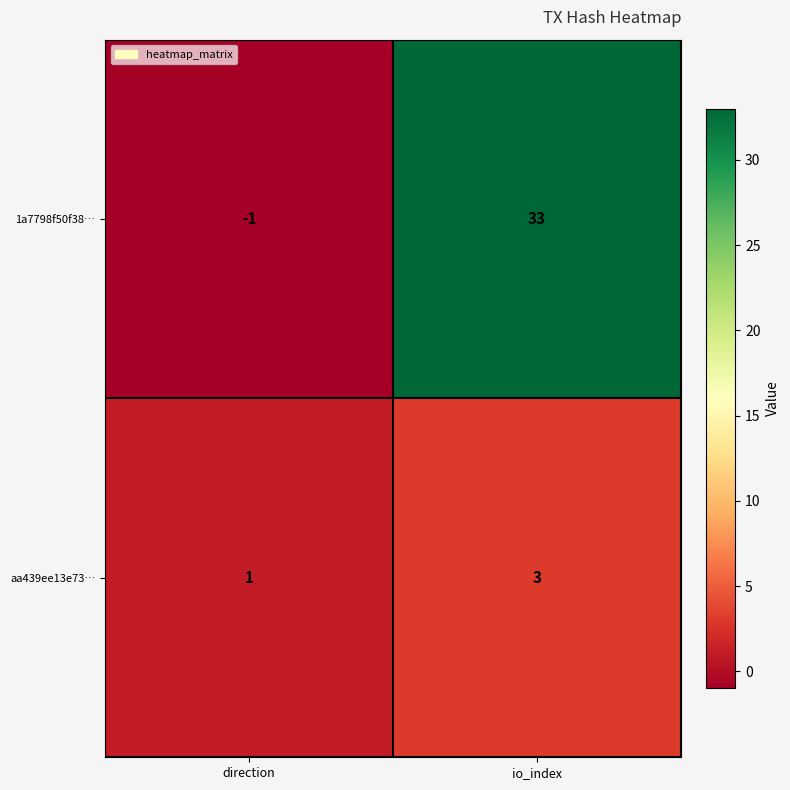

List the series in order of their peak value, lowest first.

aa439ee13e73…, 1a7798f50f38…